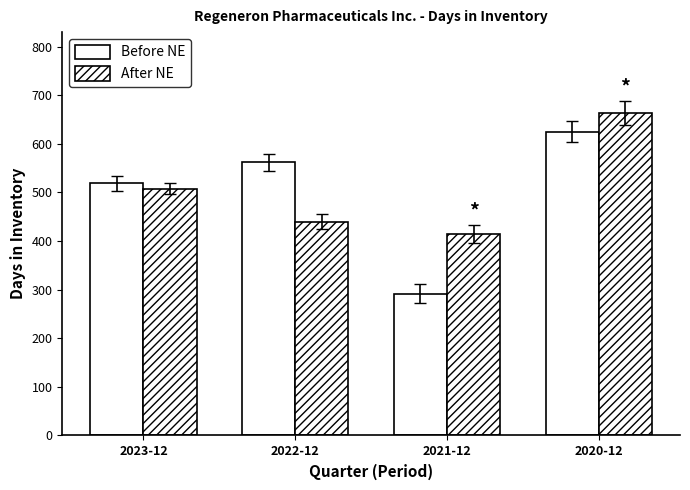

Count the number of data series in this chart.

2